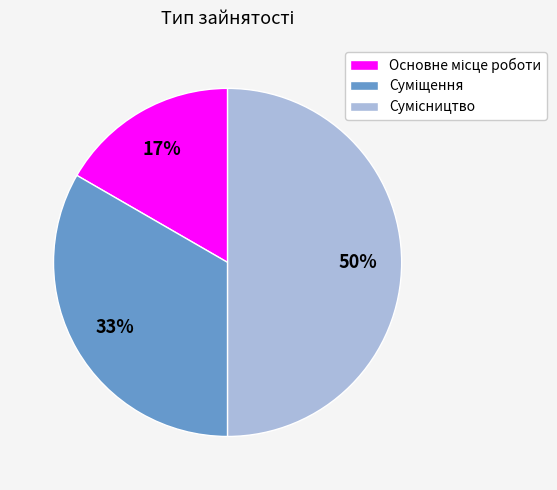

To the nearest percent, what is the difference between the largest and smallest slice percentages?

33%